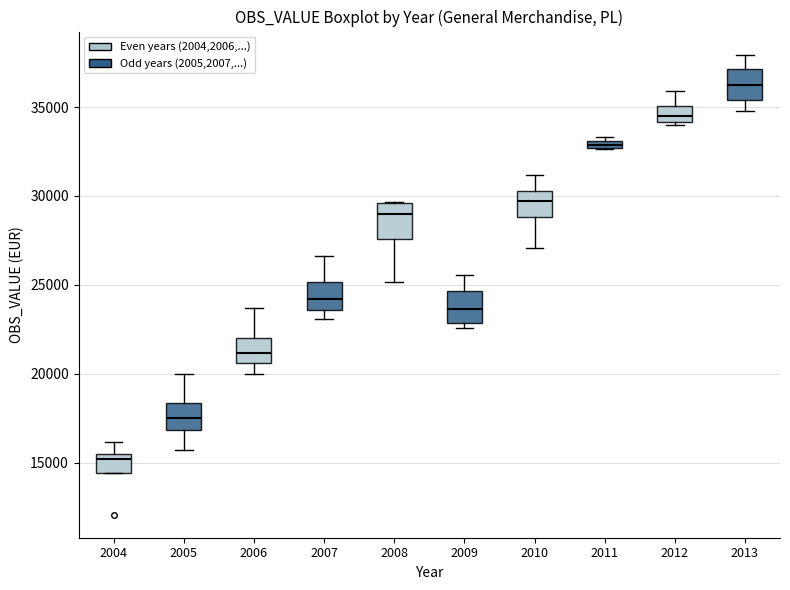

Which box has the lowest median line?

2004